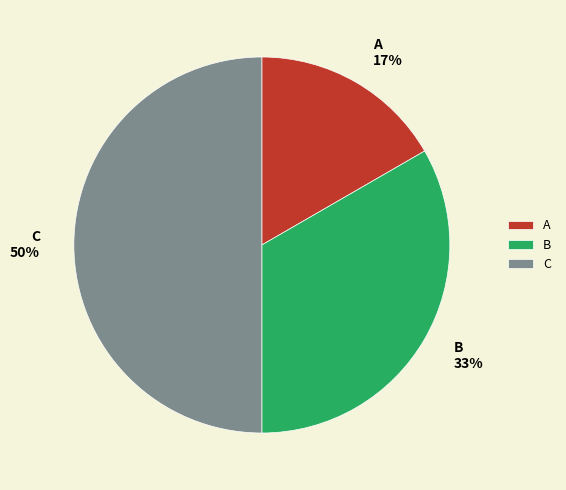

To the nearest percent, what is the combined percentage of B and A?

50%